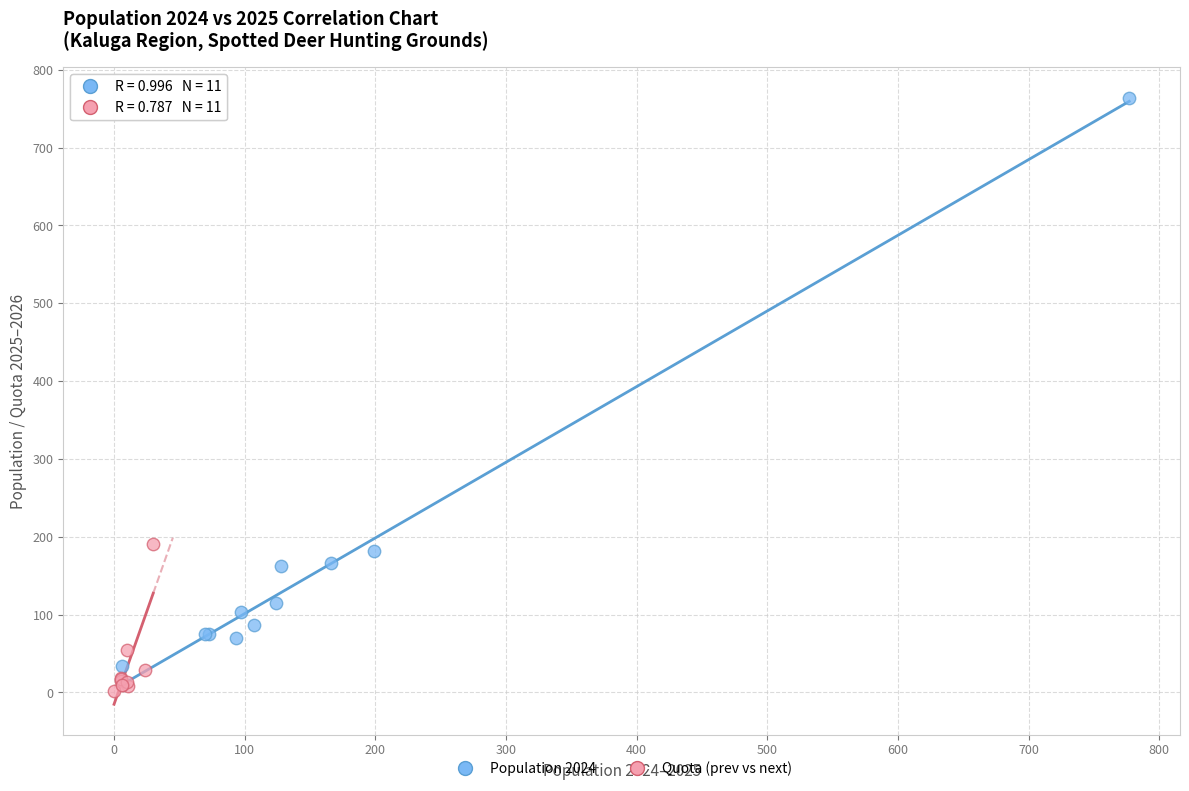

What are all the series names shown in the legend?

Population 2024, Quota (prev vs next)